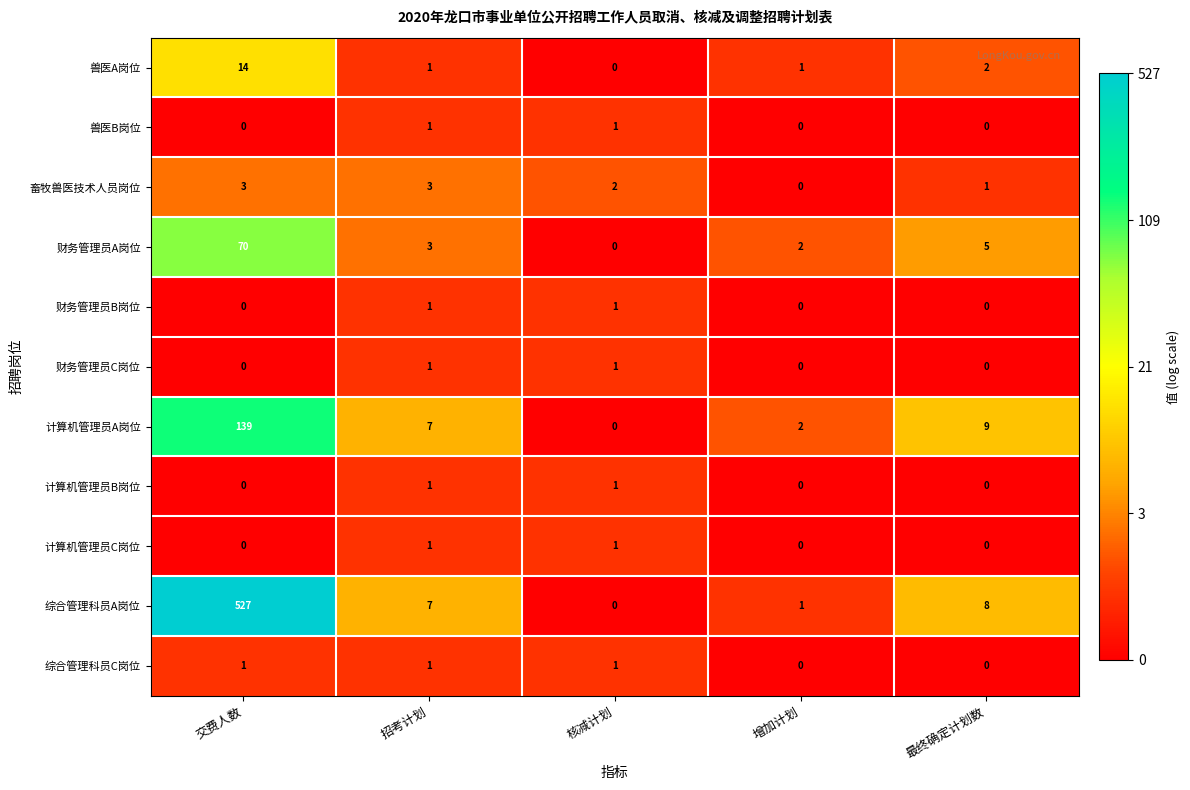

At which label does 兽医A岗位 reach its peak?

交费人数